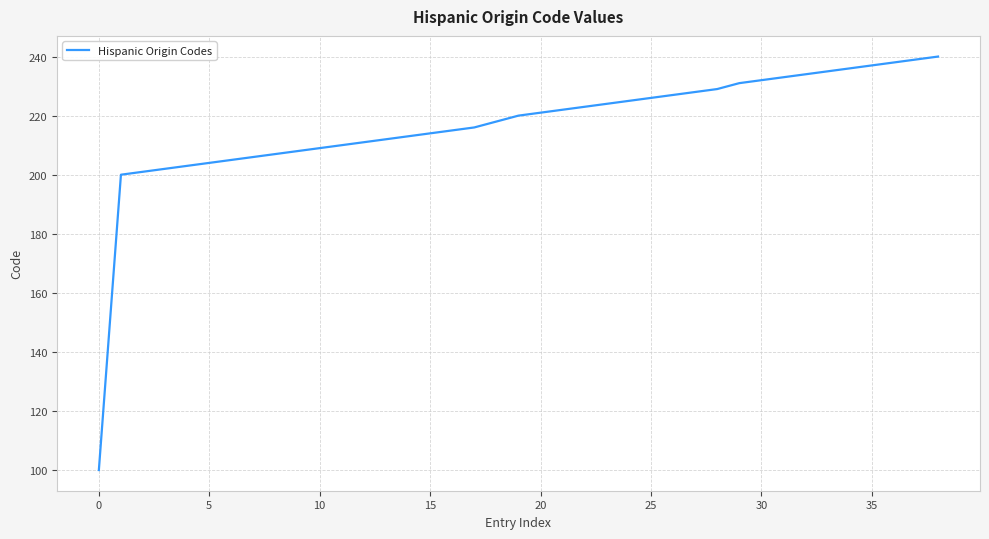

What is the sum of all values?

8454